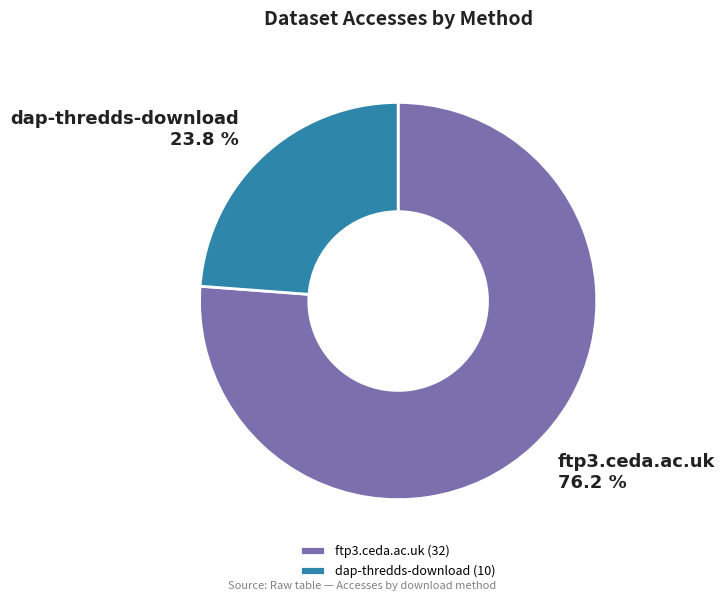

The dap-thredds-download slice represents 24% of the pie. True or false?

True